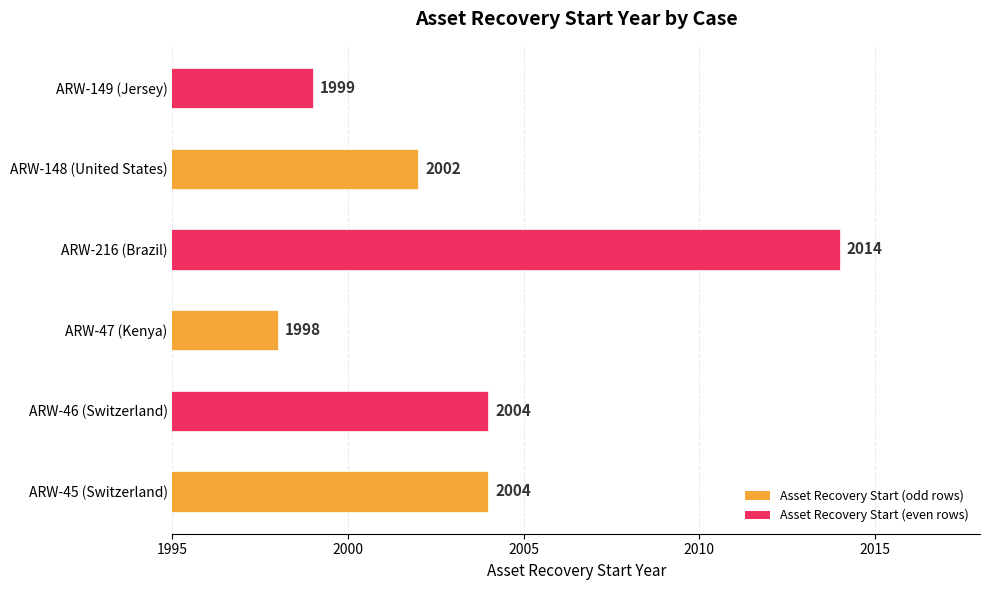

The value at ARW-148 (United States) is 2002. True or false?

True